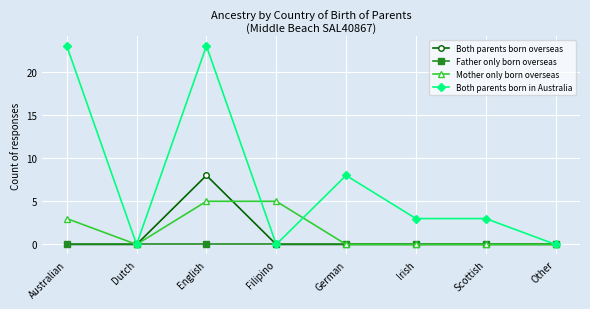

How many lines are shown in the chart?

4